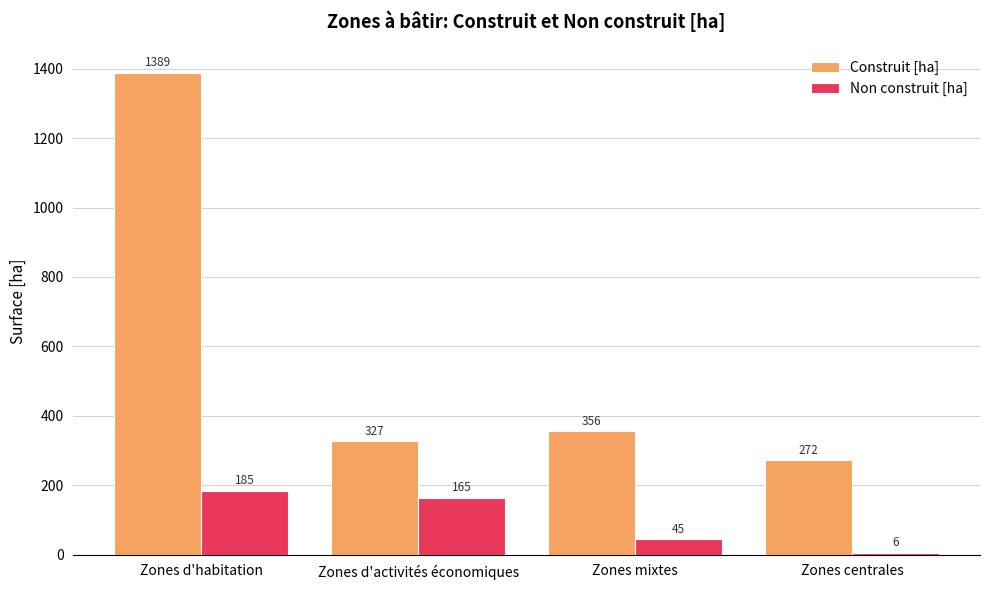

Where does the Construit [ha] series first go above 355?

Zones d'habitation